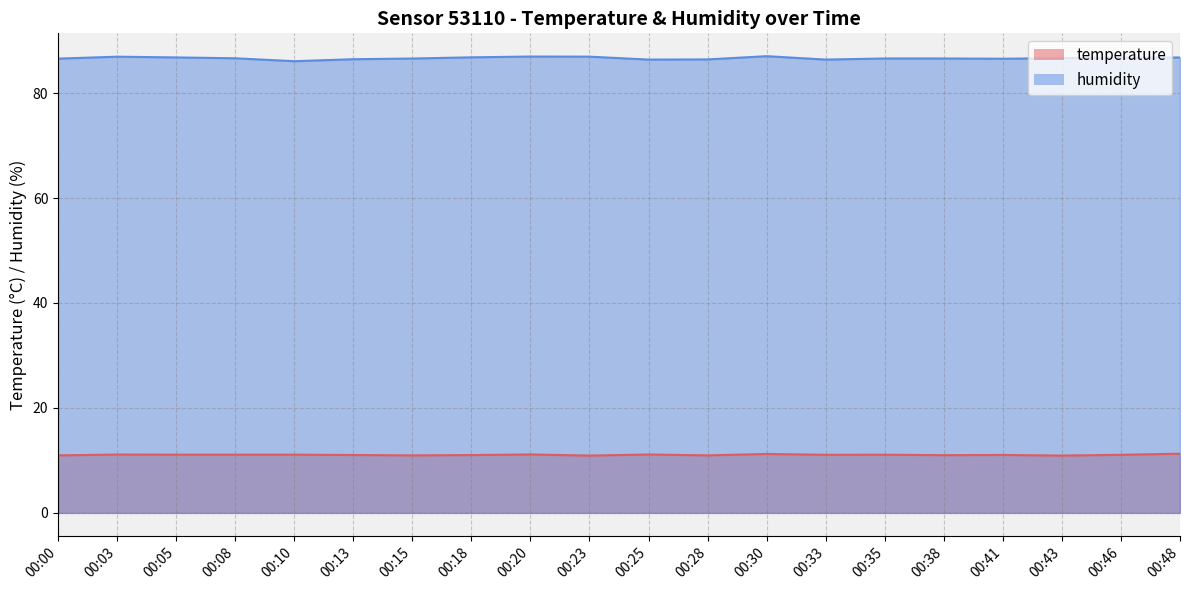

True or false: temperature has a value of 11.1 at 00:08.

True